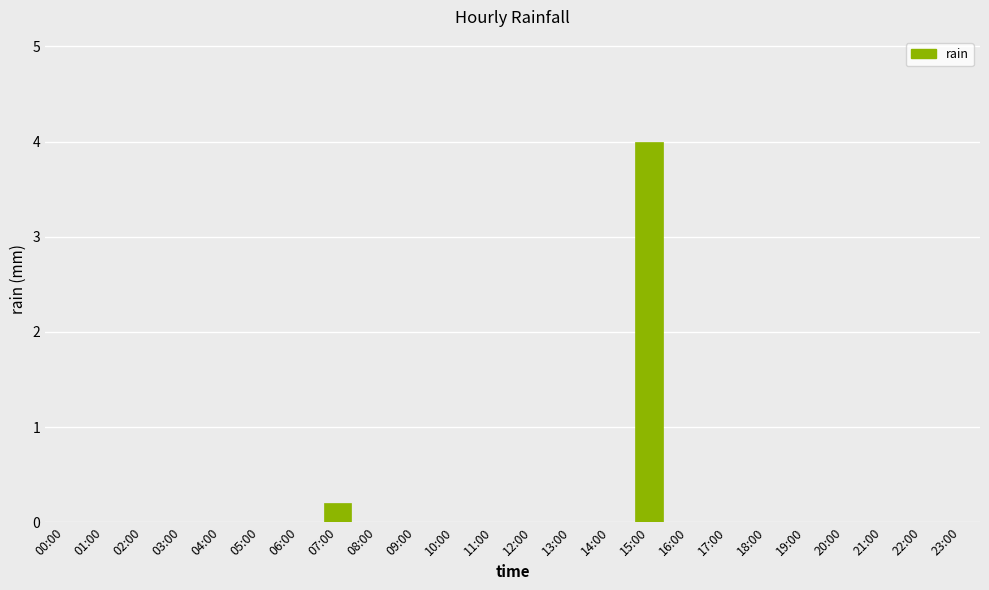

Is it true that the value at 20:00 is 2.5?

False